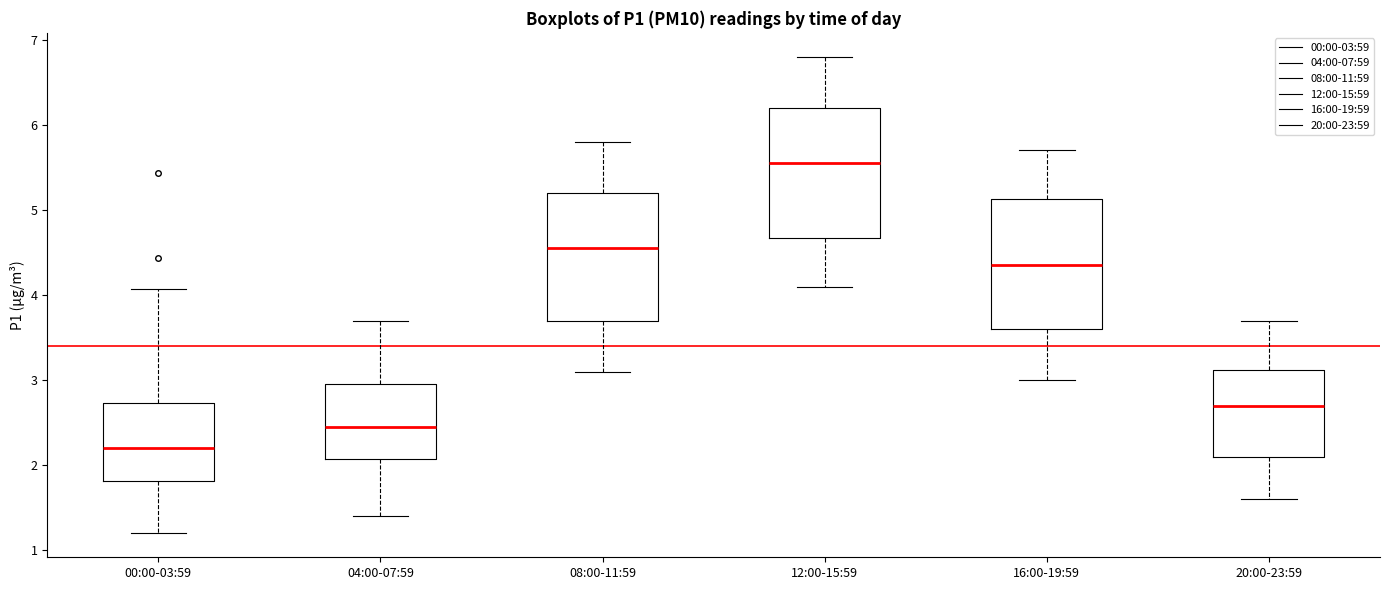

Which box's median line is the lowest?

00:00-03:59